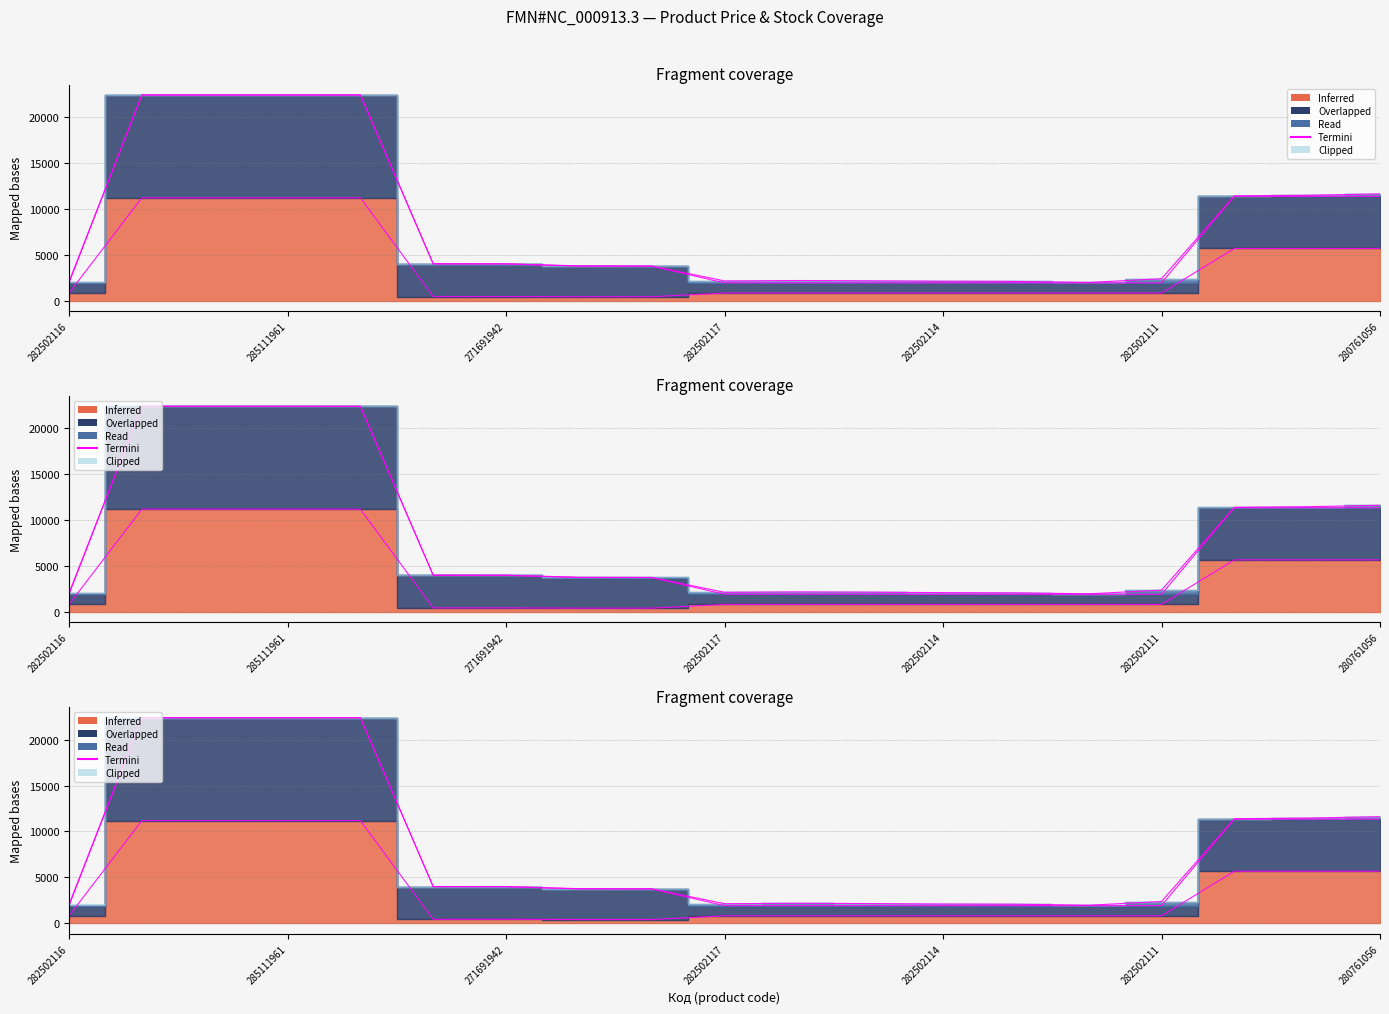

What position from the left is 282502116?

1